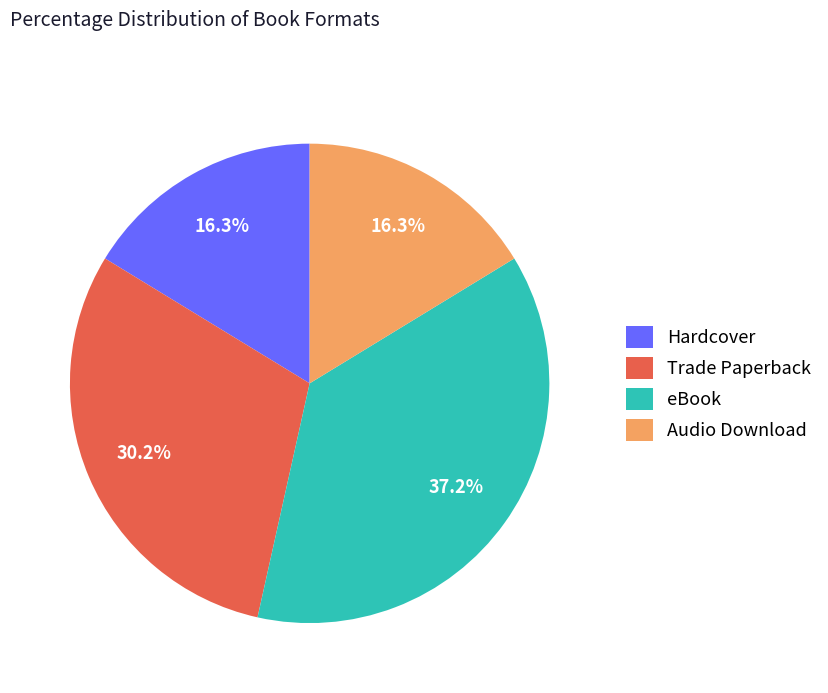

Is there any slice that represents more than half of the pie?

No